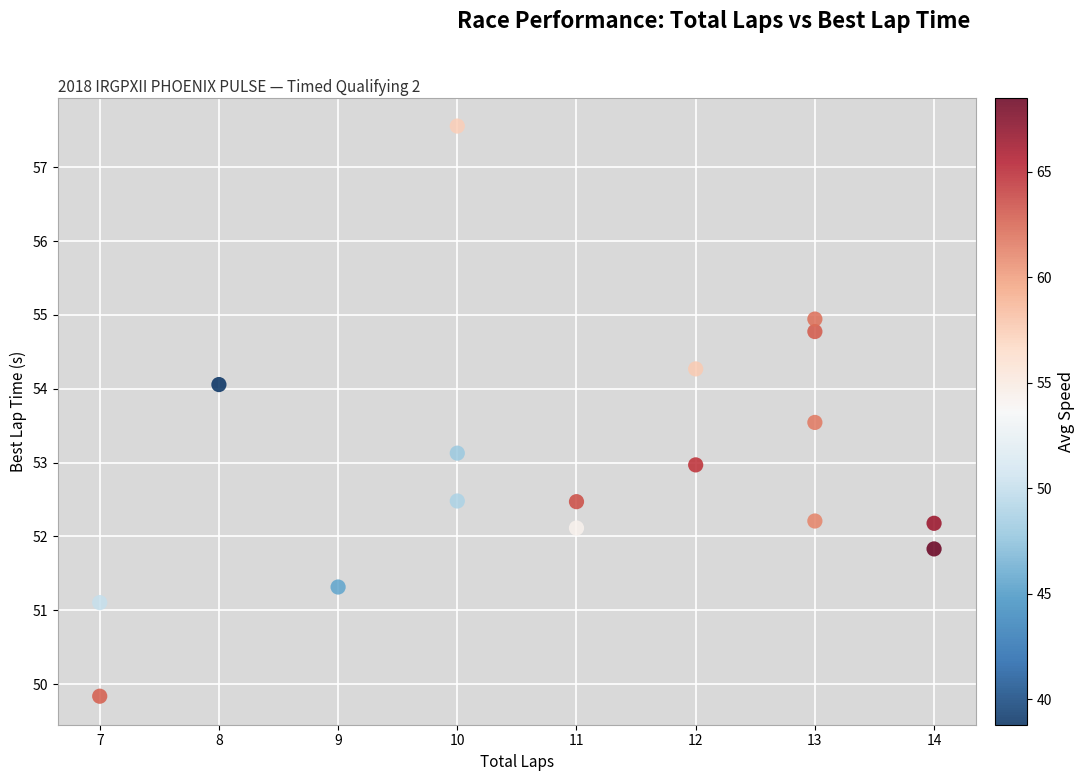

What is the range of Y values (max minus min)?

7.7